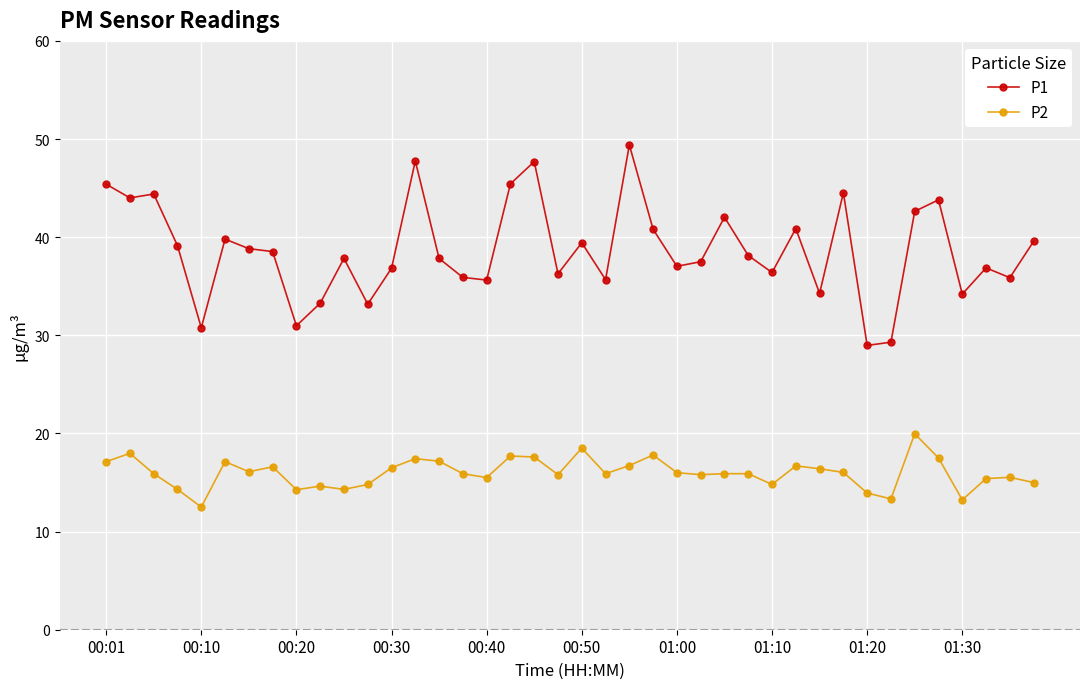

True or false: P1 and P2 intersect in this chart.

False